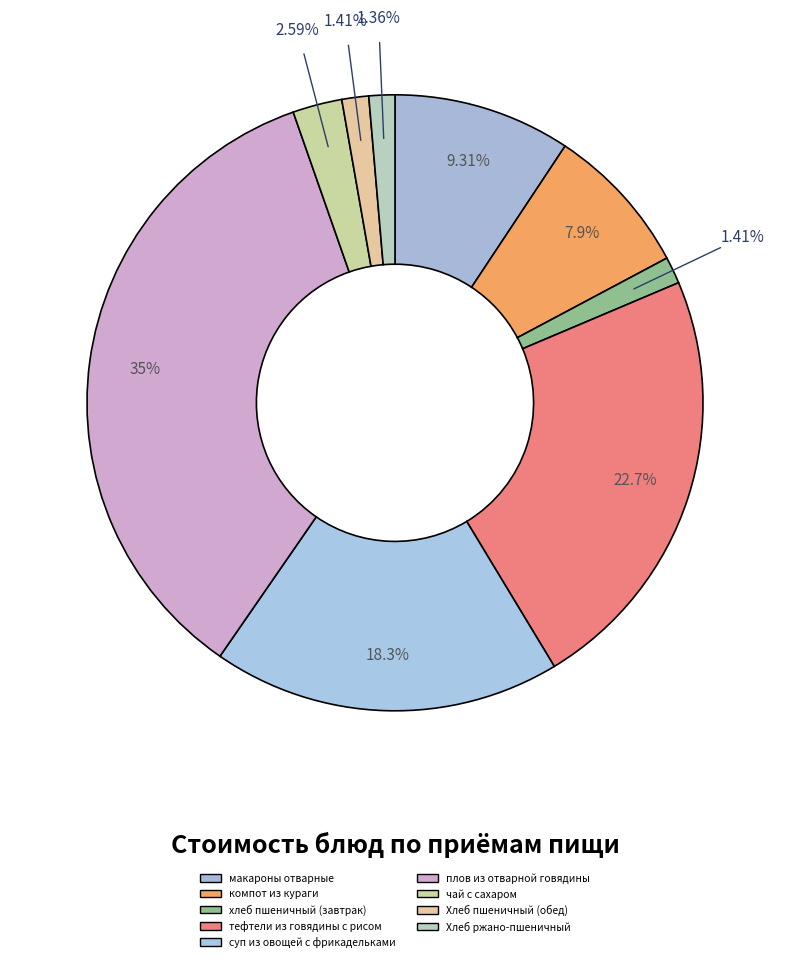

Which category has the smallest portion of the pie?

Хлеб ржано-пшеничный